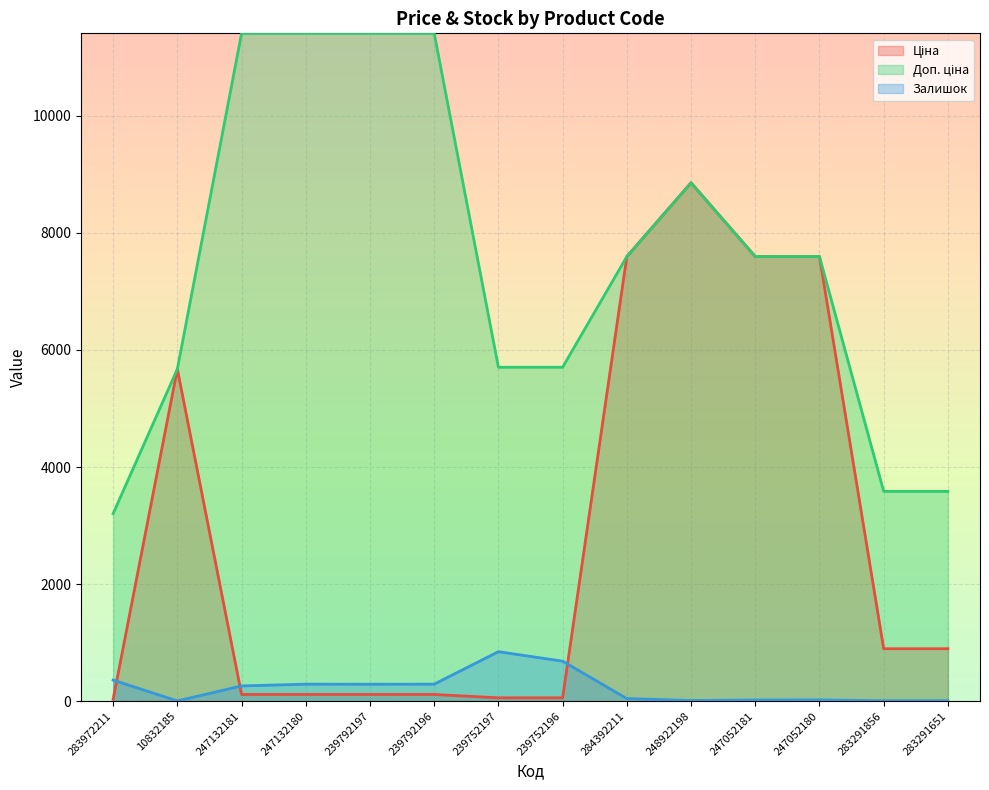

True or false: Залишок and Доп. ціна cross at least once.

False